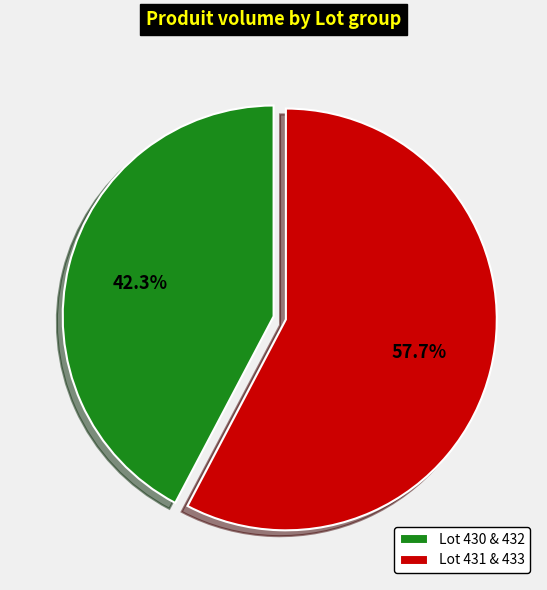

Between Lot 430 & 432 and Lot 431 & 433, which is larger?

Lot 431 & 433